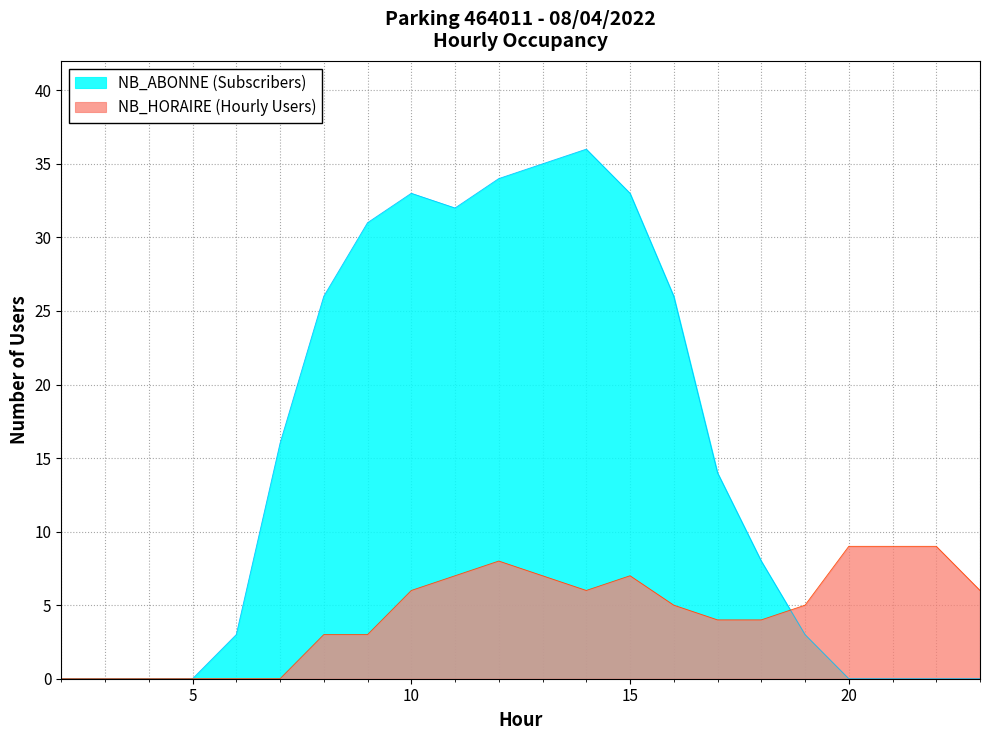

Where do NB_HORAIRE and NB_ABONNE first cross each other?

18 and 19